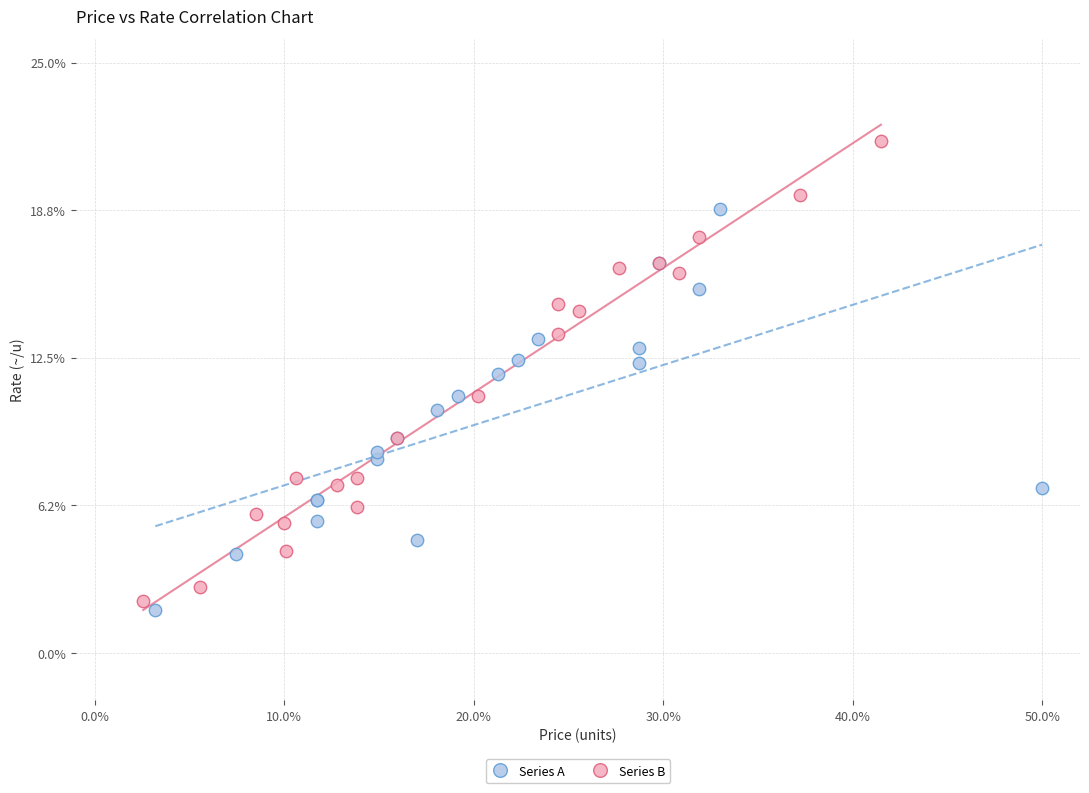

Which series contains the highest Y value?

Series B